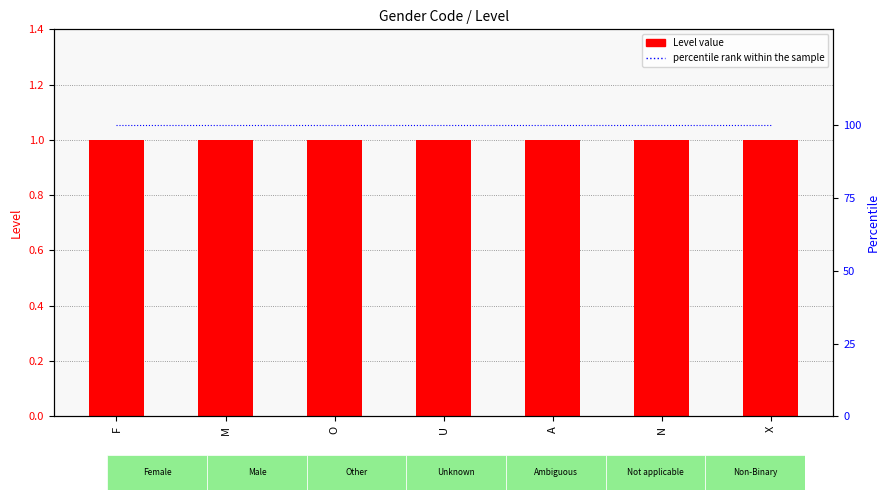

Between A and N, which series saw the biggest shift?

Level value